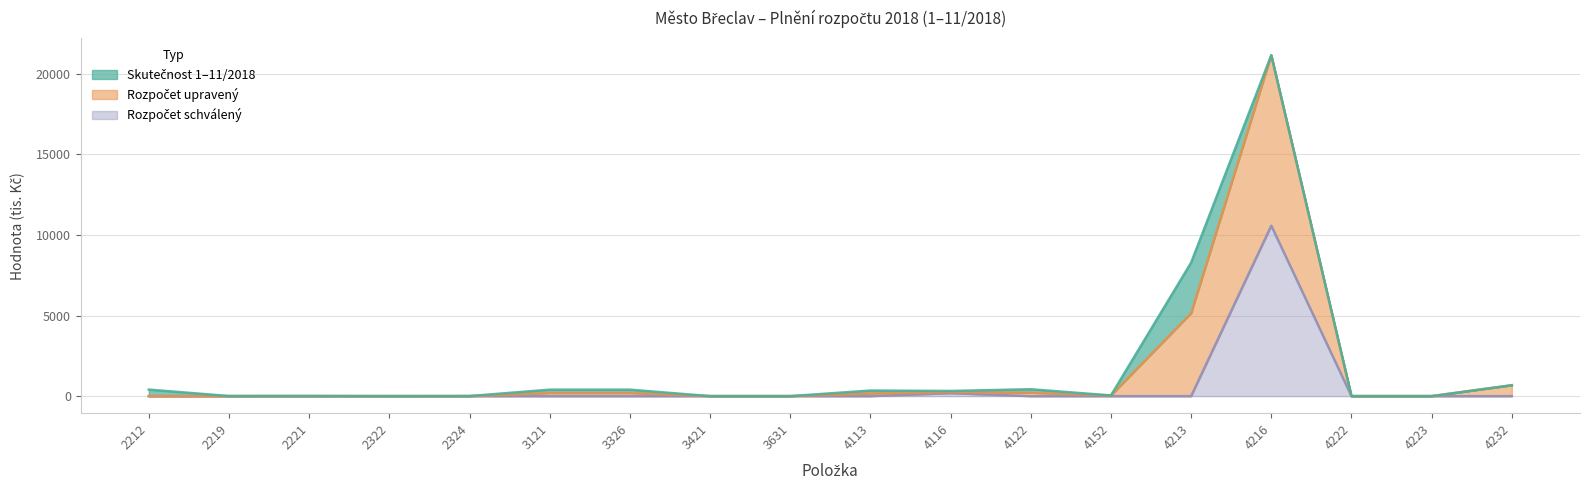

Which label corresponds to the largest value in the chart?

4216